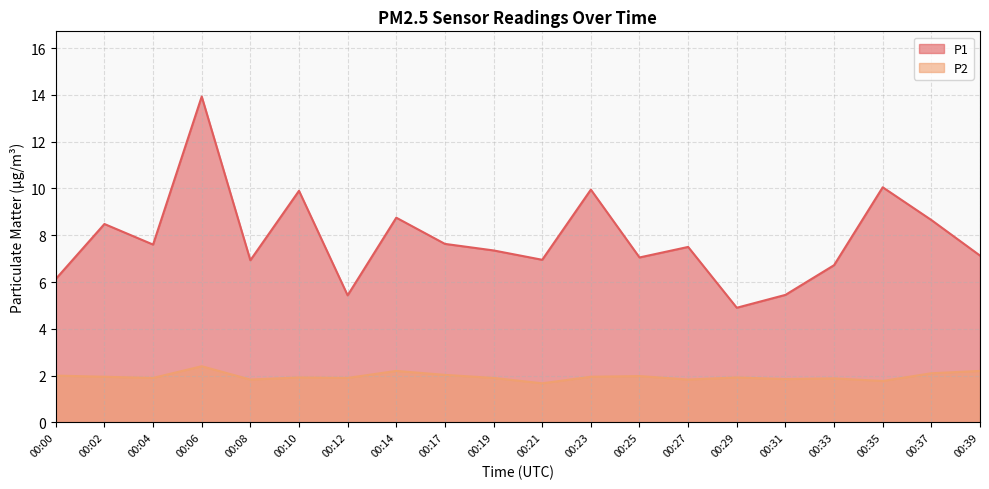

Which series has the widest spread of values?

P1